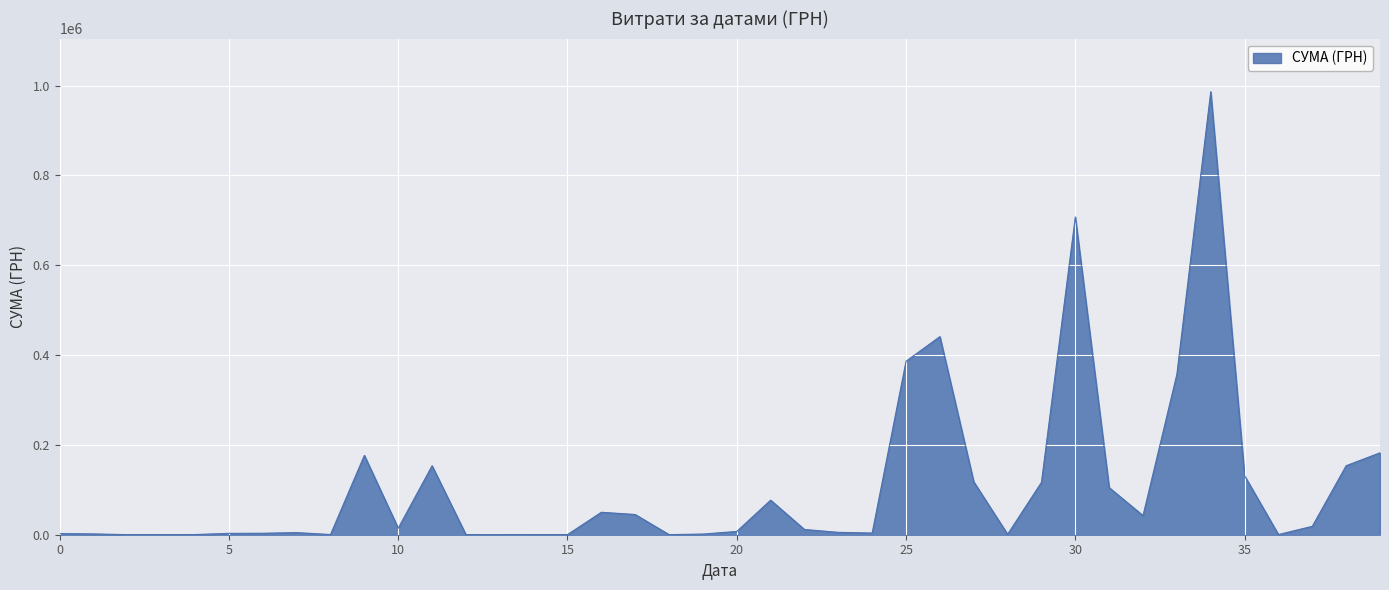

What is the difference between the maximum and minimum values?

986002.5